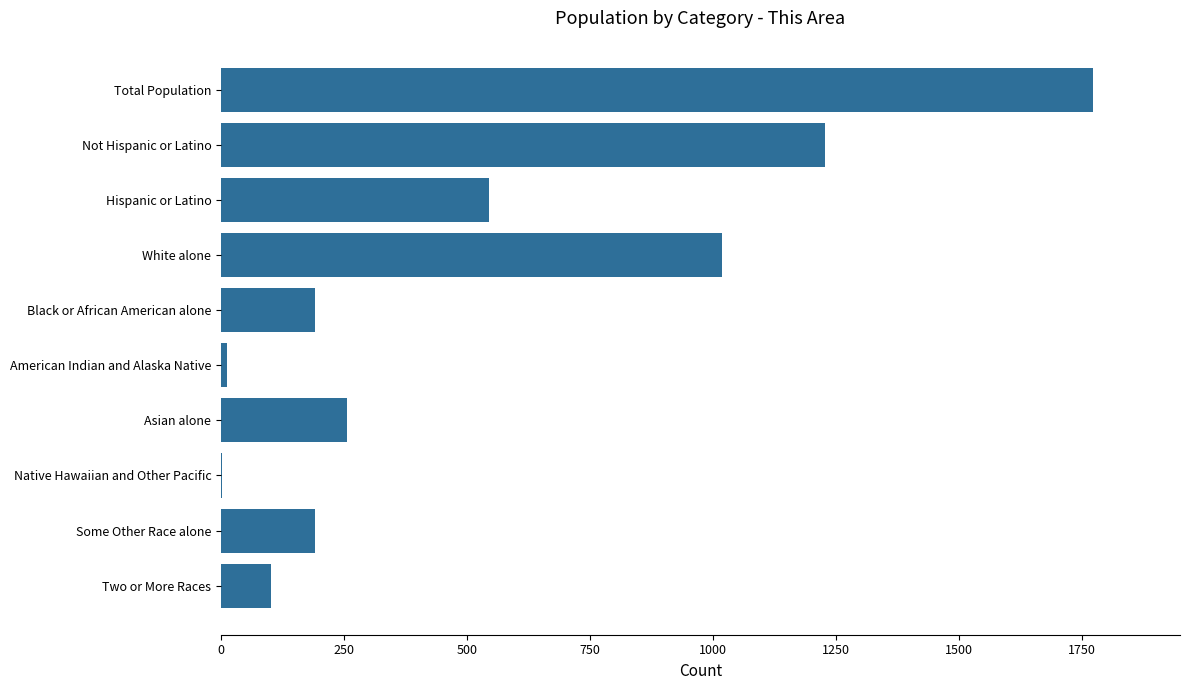

Approximately how many times larger is the value at Some Other Race alone compared to Hispanic or Latino?

0.4